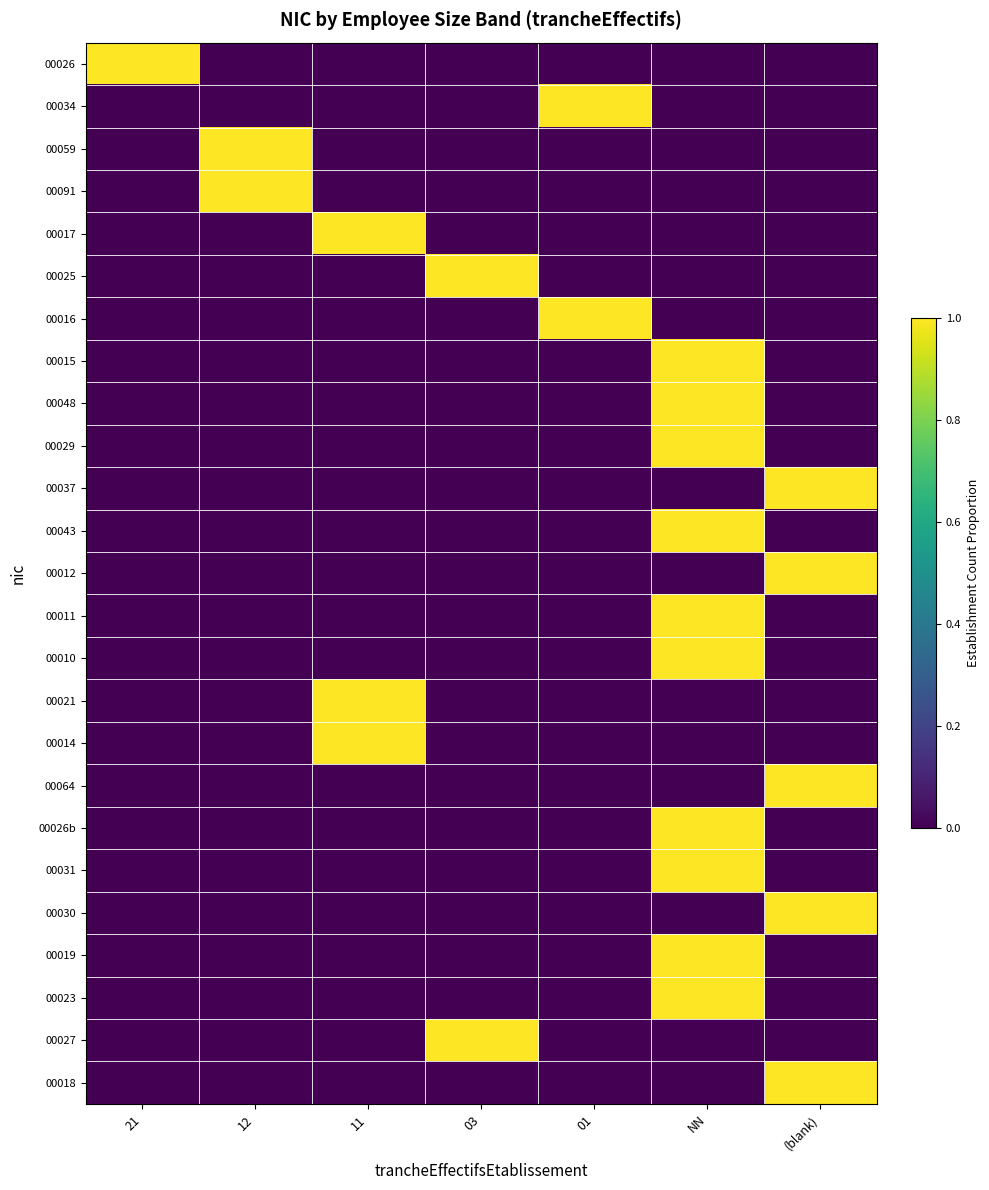

At which category is the sum across all series the highest?

NN